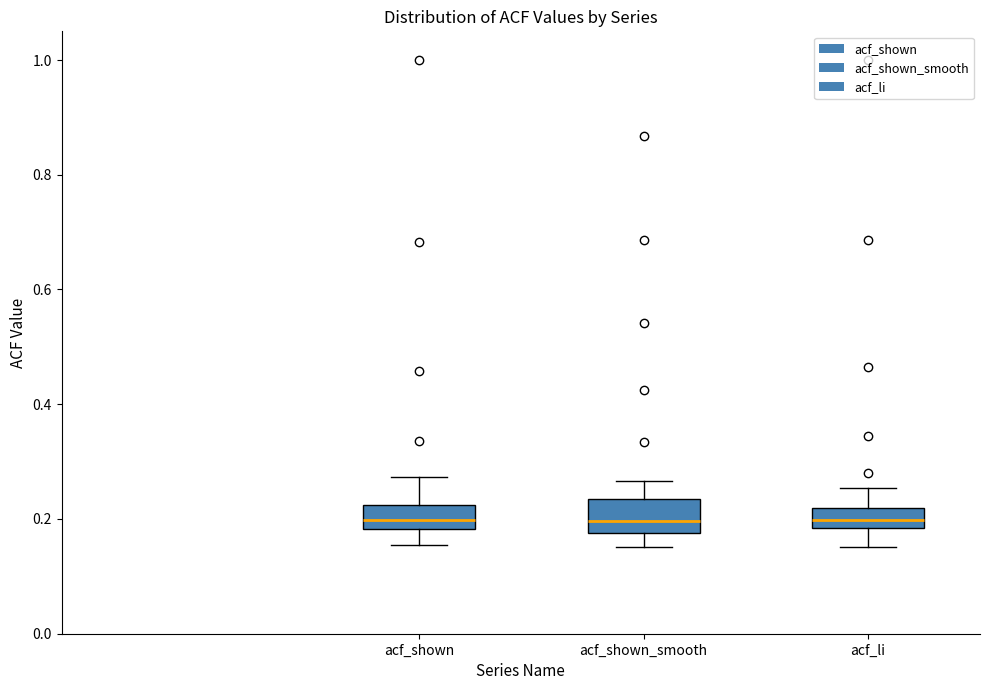

Where does the upper whisker of the box for acf_li end on the y-axis? The values are not printed on the chart, so give them approximately, as read against the axis.

0.26